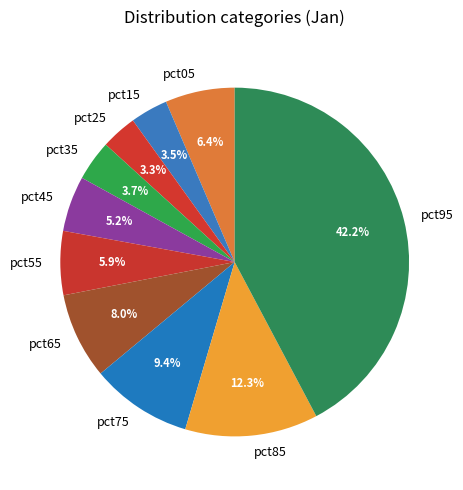

Does any single category account for the majority?

No